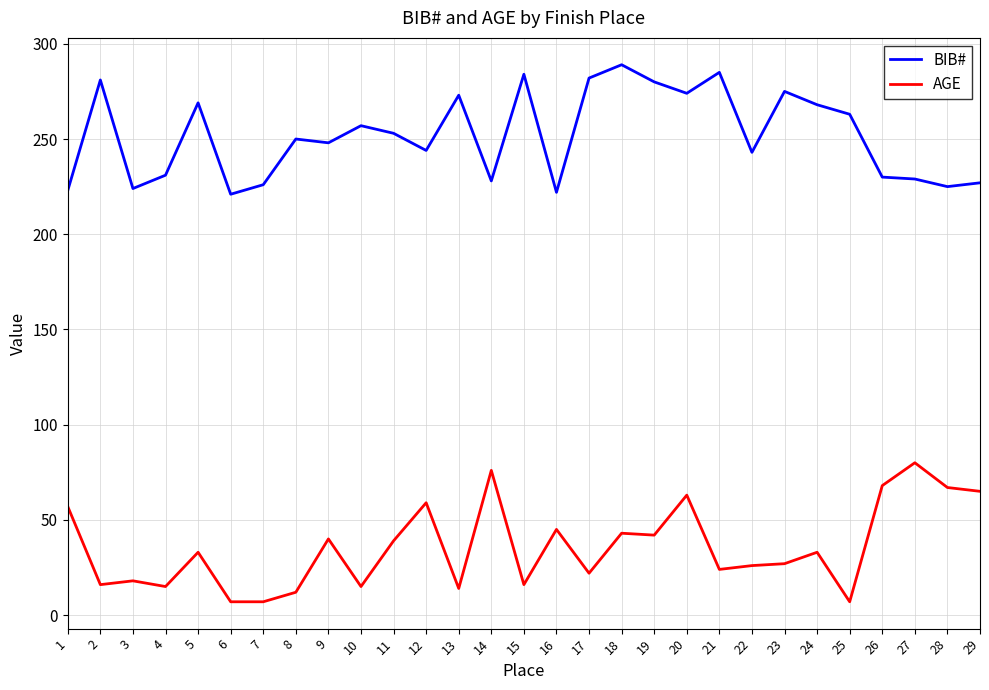

How many categories are shown in the chart?

29